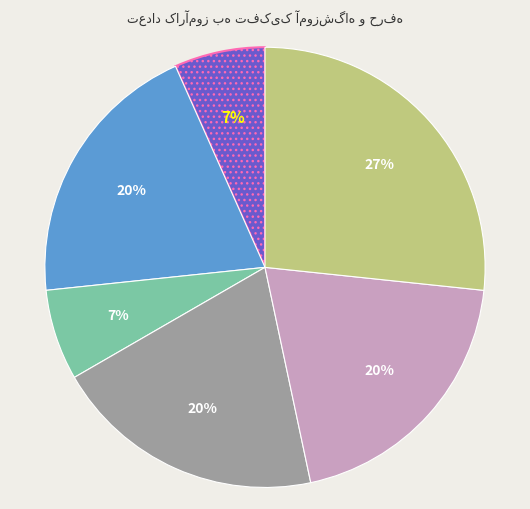

To the nearest percent, what is the difference between the largest and smallest slice percentages?

20%